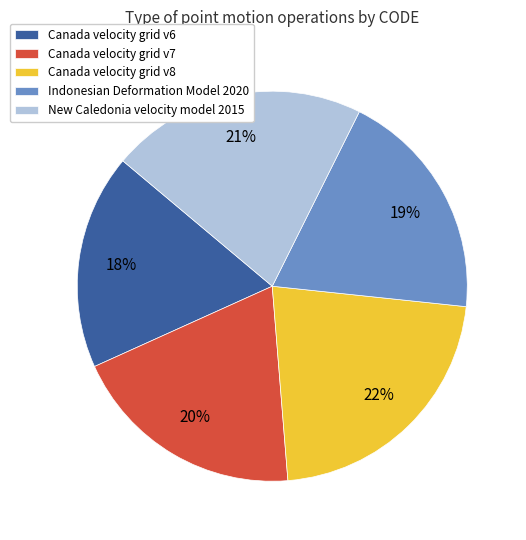

The Canada velocity grid v8 slice represents 9% of the pie. True or false?

False